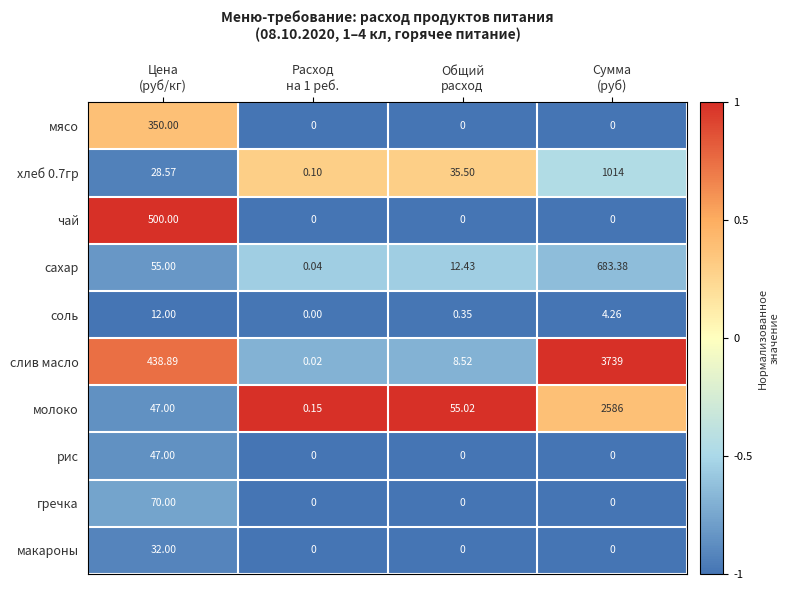

Which series has the largest range (max minus min)?

слив масло